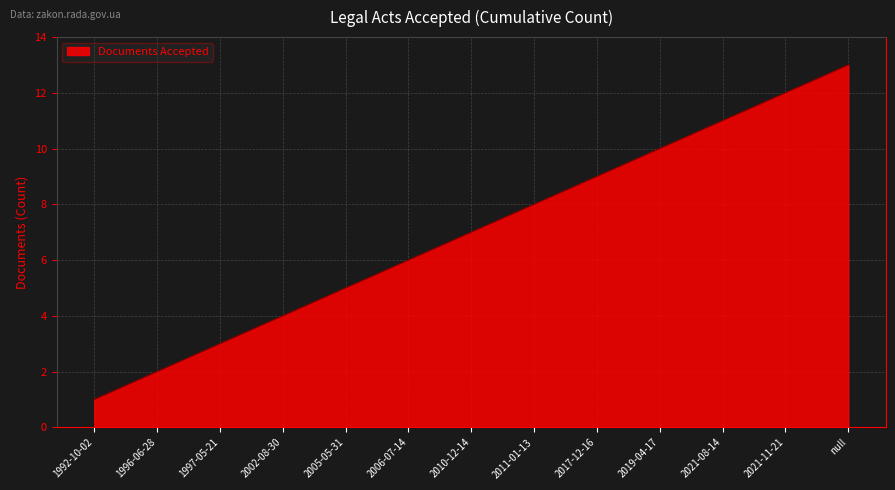

What is the maximum value shown in the chart?

13